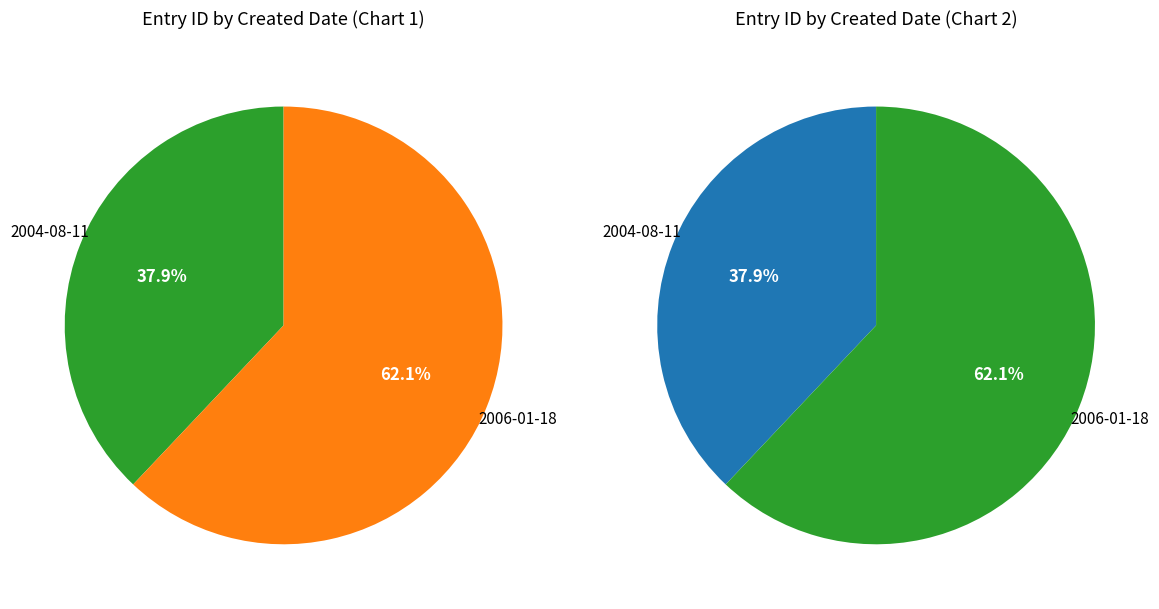

True or false: 2006-01-18 accounts for 62% of the total.

True